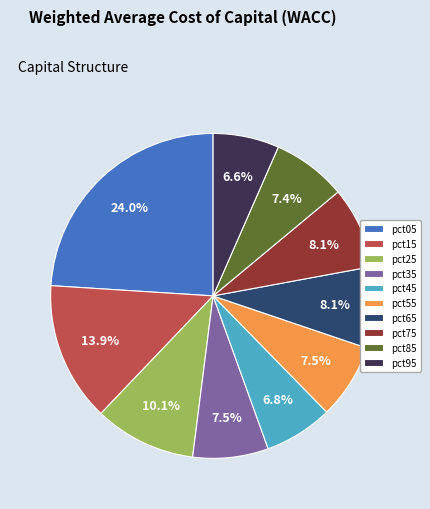

Between pct75 and pct35, which is larger?

pct75